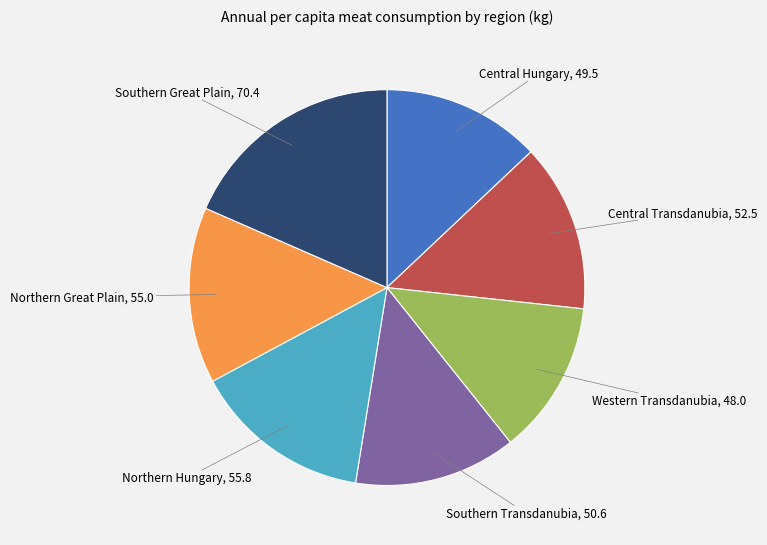

Does Central Transdanubia account for over 50% of the chart?

No